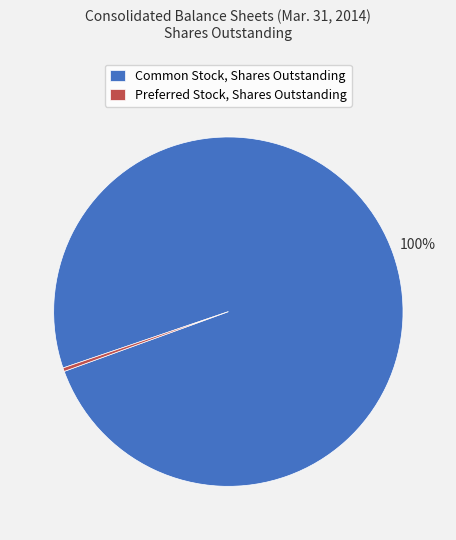

Is there any slice that represents more than half of the pie?

Yes